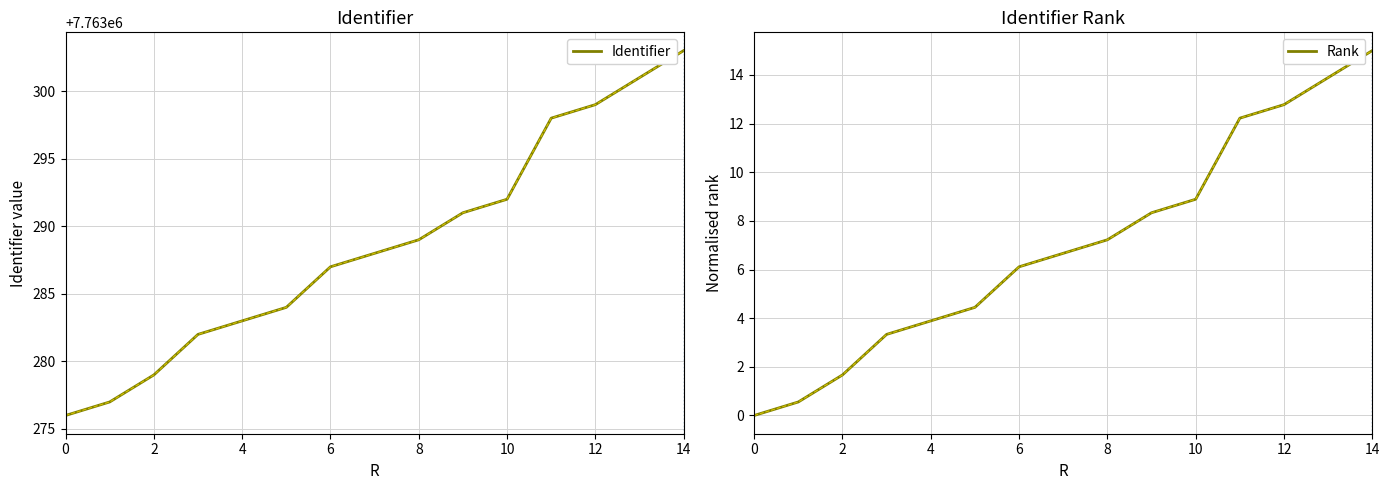

What is the difference between the maximum and minimum values in the Identifier series?

27.0